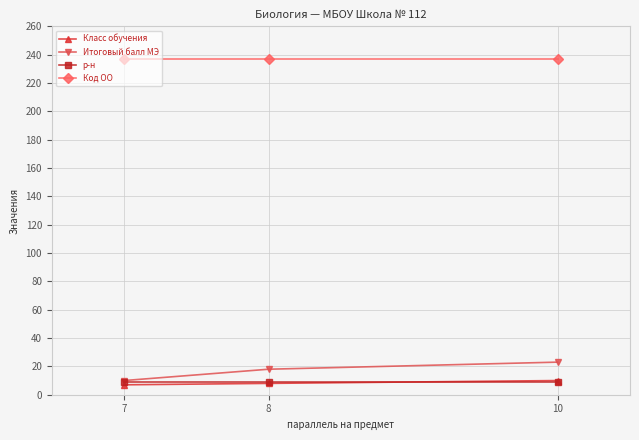

Which series changed the most between 7 and 8?

Итоговый балл МЭ